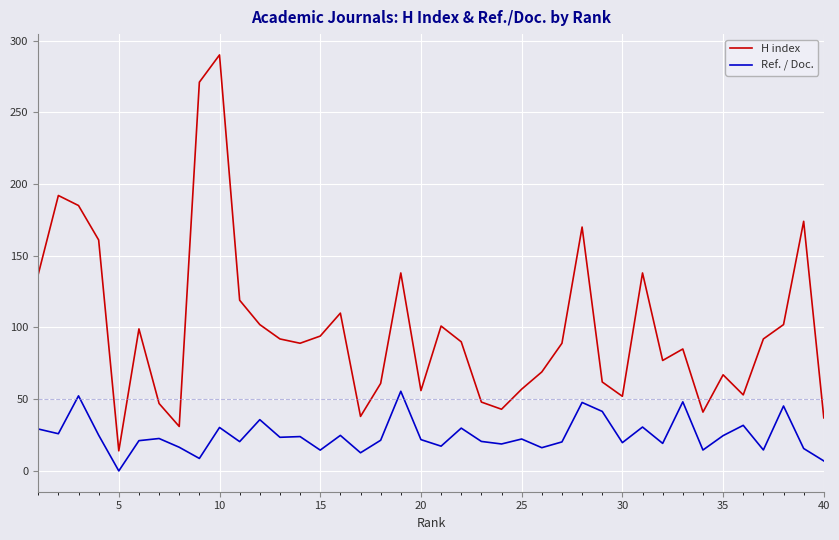

What is the average value of the Ref. / Doc. series?

24.8